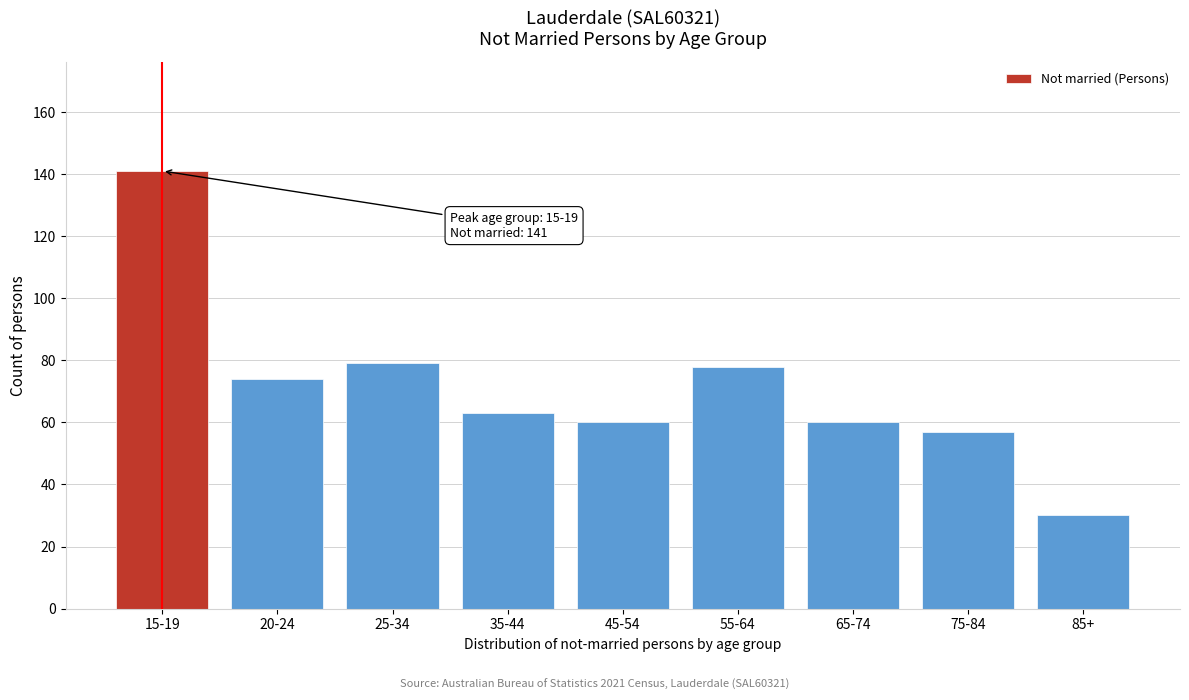

Reading left to right, transcribe all the data shown in this chart.

15-19=141	20-24=74	25-34=79	35-44=63	45-54=60	55-64=78	65-74=60	75-84=57	85+=30